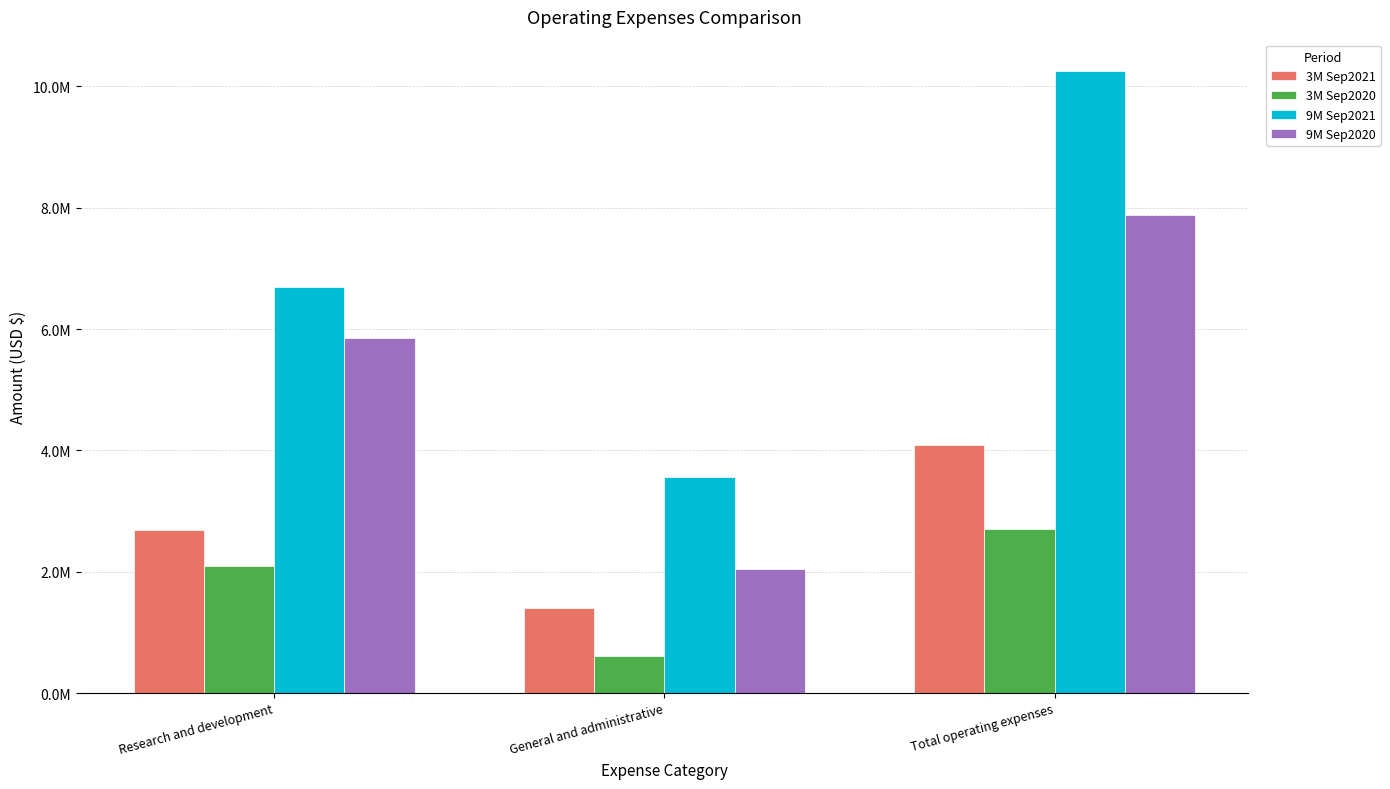

At which label is 9M Sep2020 closest to 4962685?

Research and development